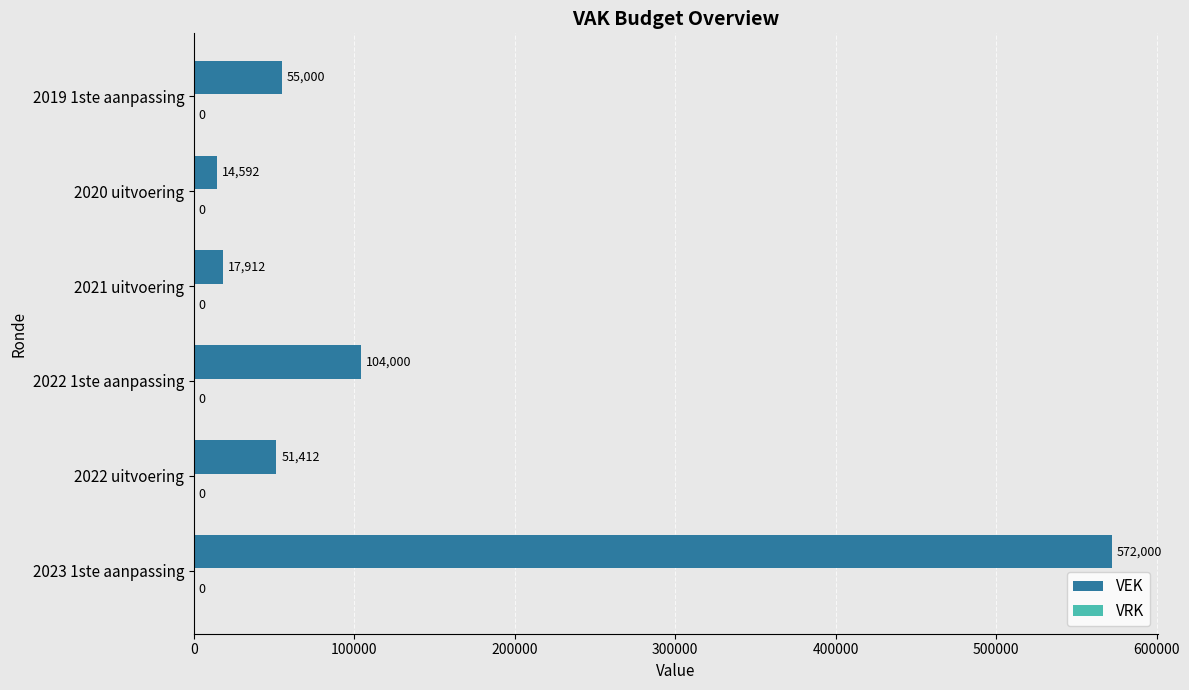

Are the bars grouped side by side (vs. stacked)?

No